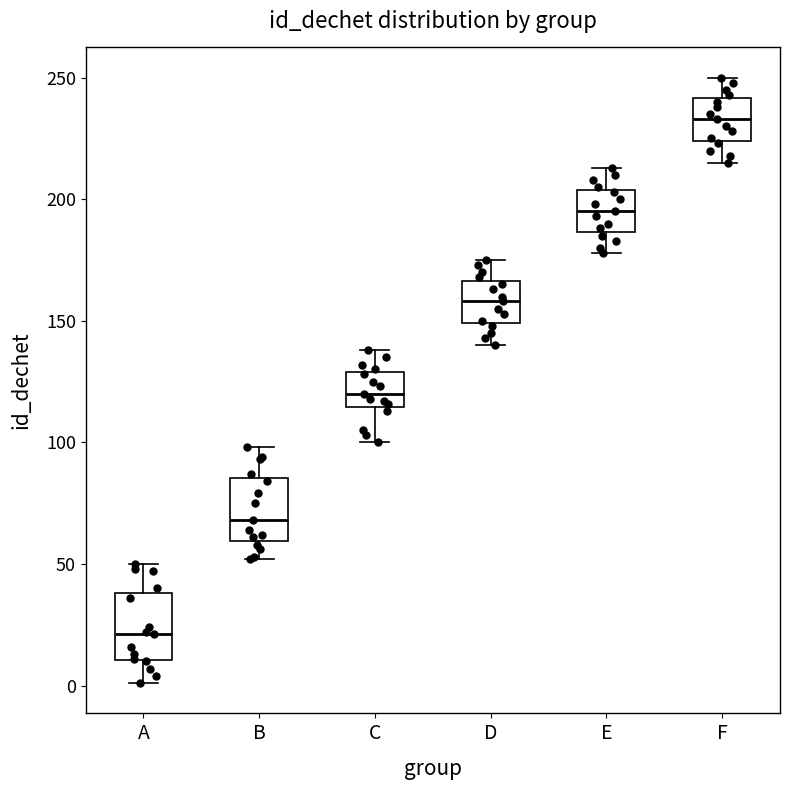

Reading left to right, transcribe this box plot: for each box, give where its median line is, the range the box spans, and where its two whiskers end, as read against the y-axis. The values are not printed on the chart, so give them approximately, as read against the axis.

A: median 20, box 10 to 40, whiskers 0 to 50
B: median 70, box 60 to 85, whiskers 50 to 100
C: median 120, box 115 to 130, whiskers 100 to 140
D: median 160, box 150 to 165, whiskers 140 to 175
E: median 195, box 185 to 205, whiskers 180 to 215
F: median 235, box 225 to 240, whiskers 215 to 250